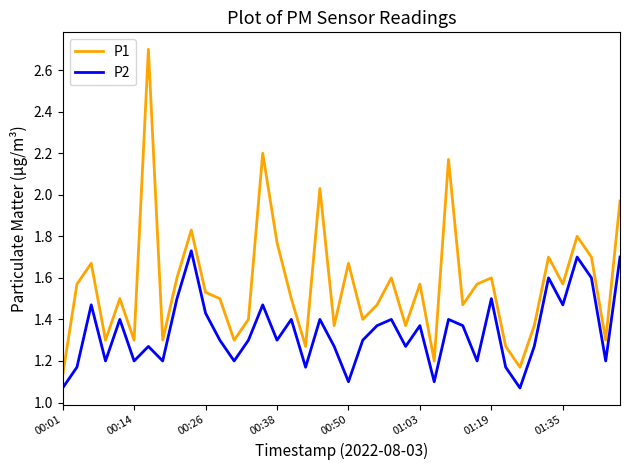

Which series has the largest range (max minus min)?

P1